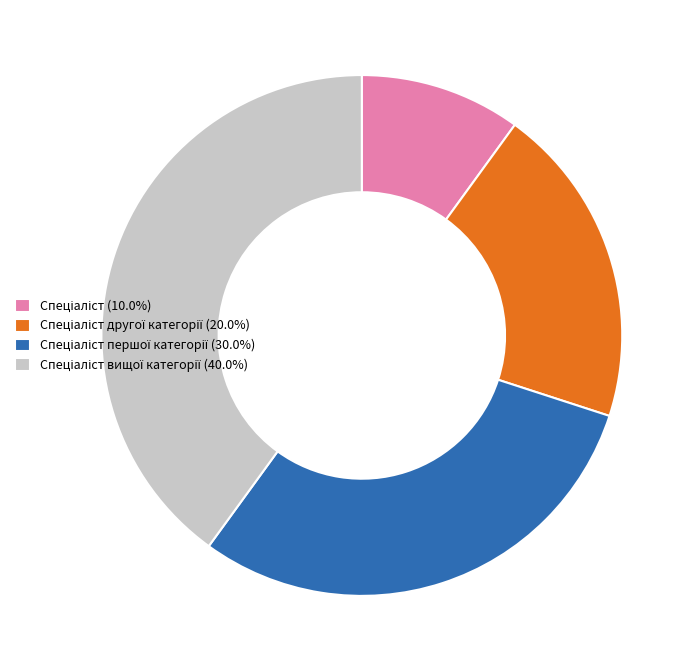

Does any single category account for the majority?

No